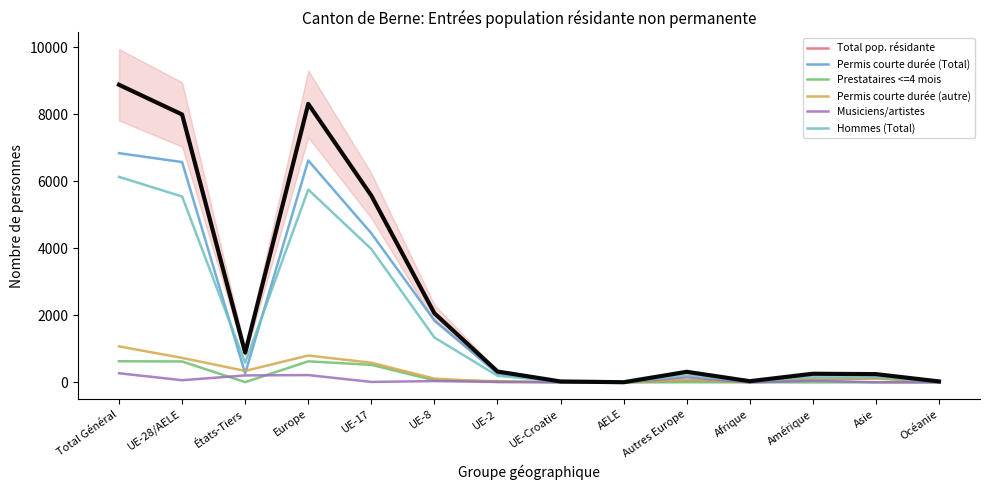

Rank the series at Afrique from lowest to highest value.

Musiciens/artistes, Prestataires <=4 mois, Permis courte durée (Total), Permis courte durée (autre), Hommes (Total), Total pop. résidante